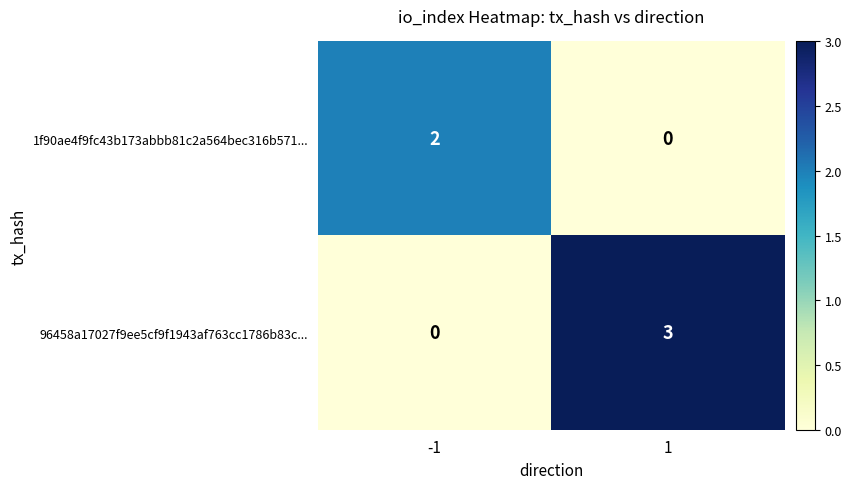

Is it true that 96458a17027f9ee5cf9f1943af763cc1786b83c... equals 0 at -1?

True